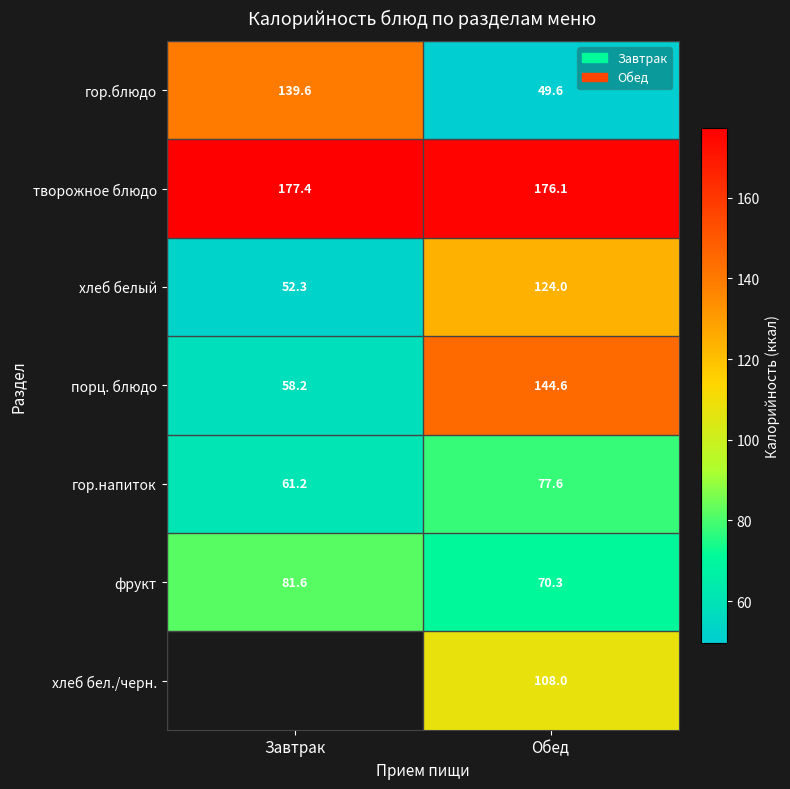

Between Обед and Завтрак, which is larger?

Завтрак